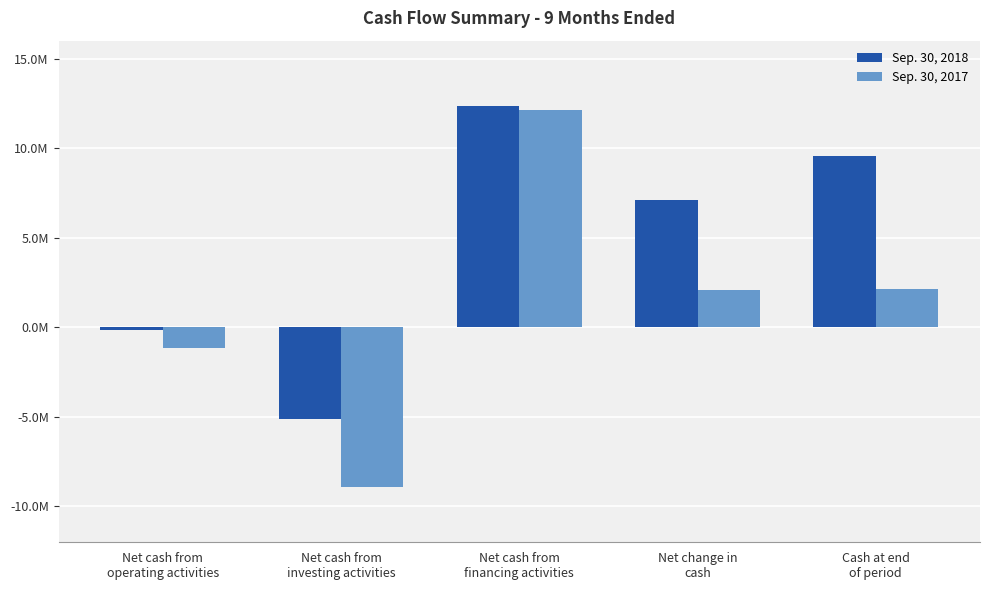

What is the total value across all series at Net cash from
investing activities?

-14038579